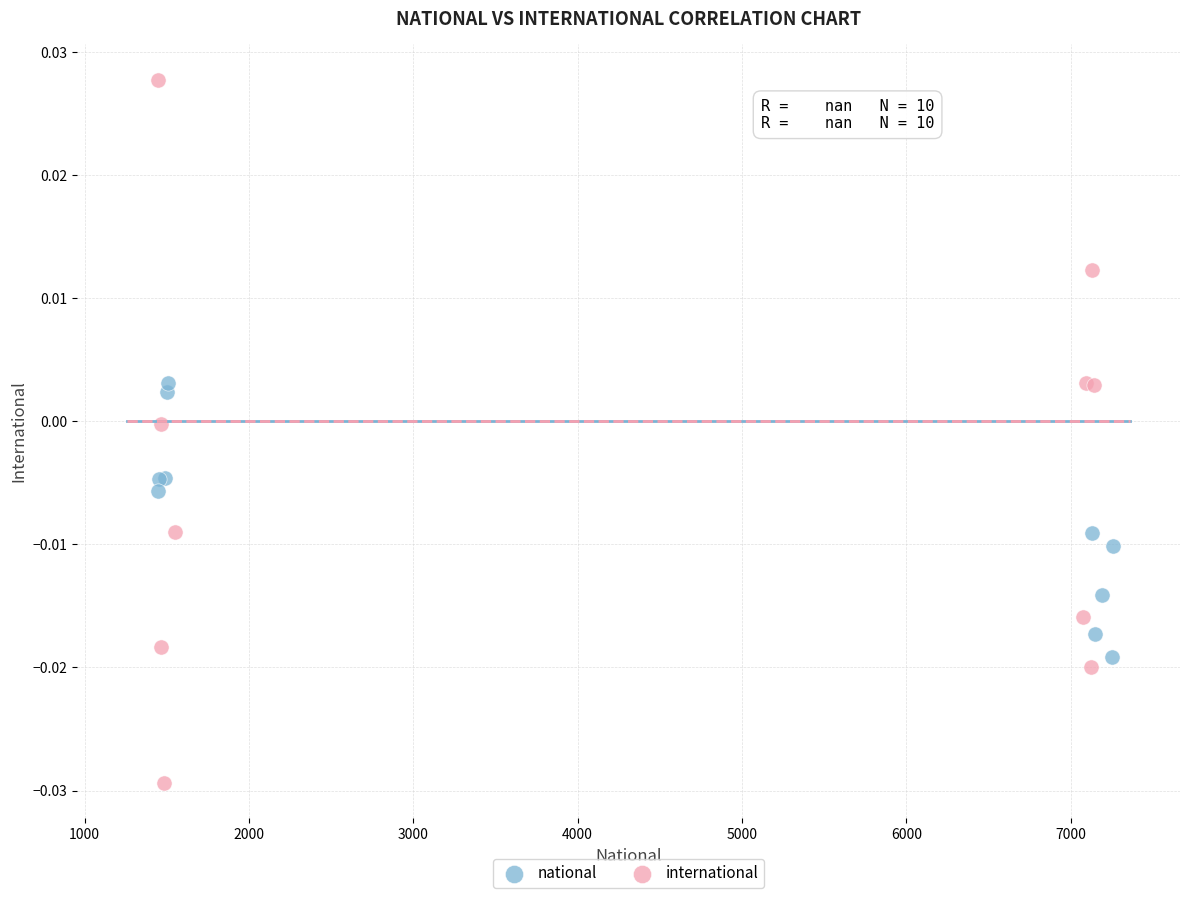

Which series reaches the minimum Y coordinate?

international